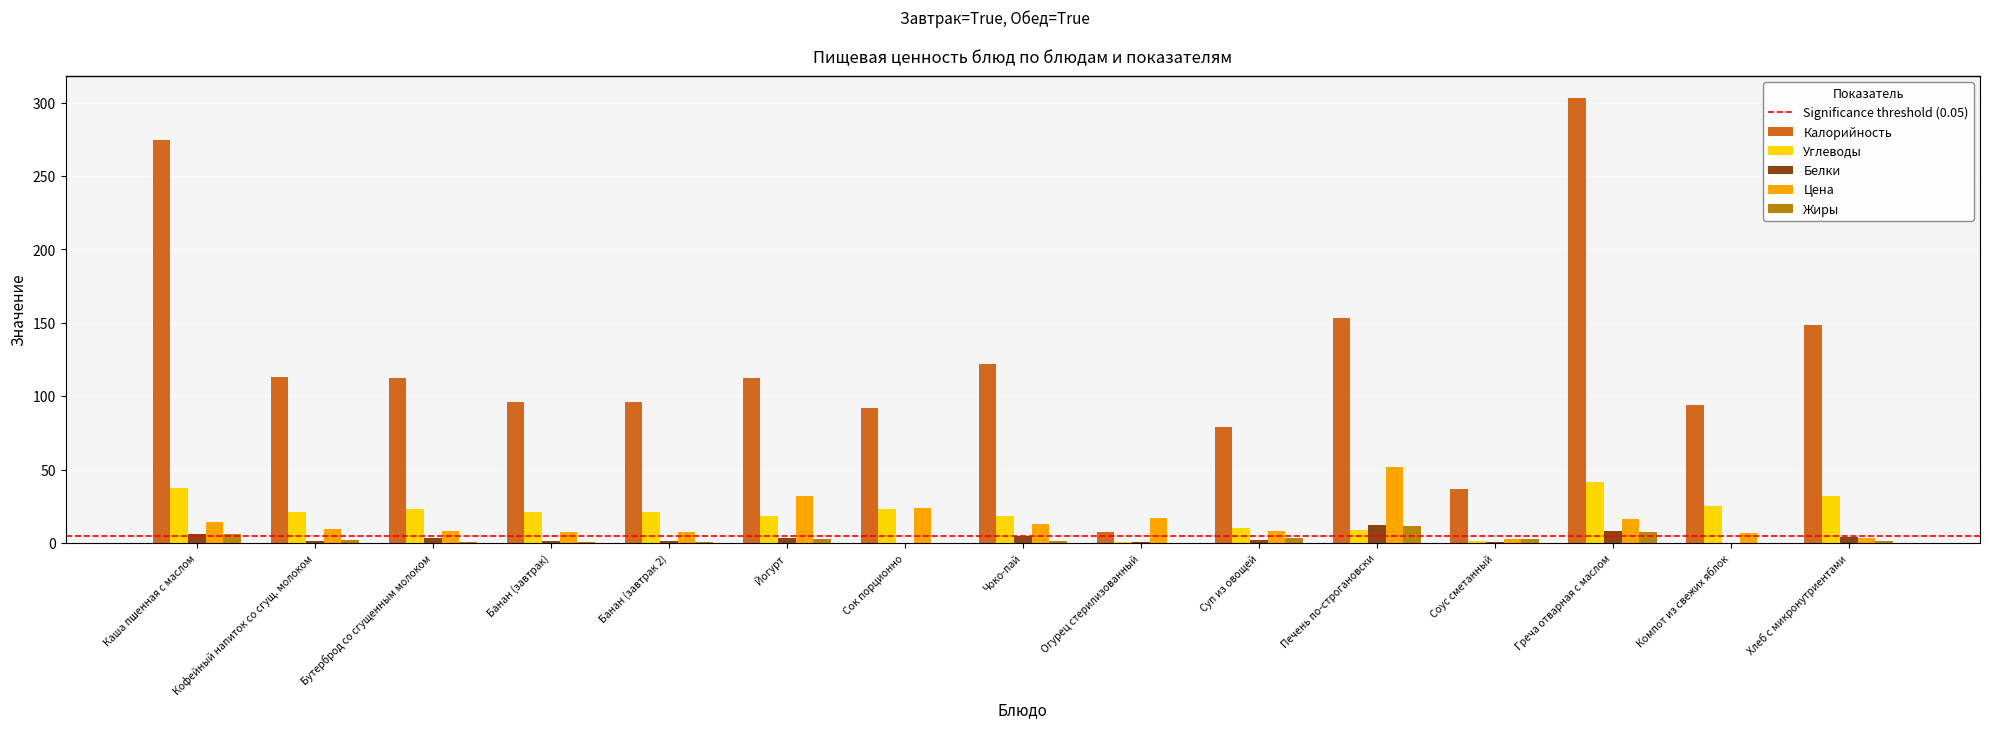

How many categories are shown in the chart?

15